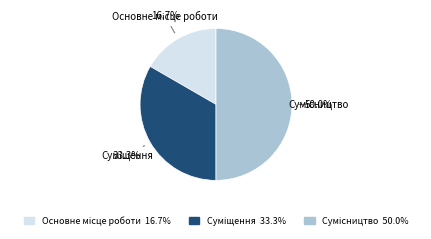

How many slices are in this pie chart?

3